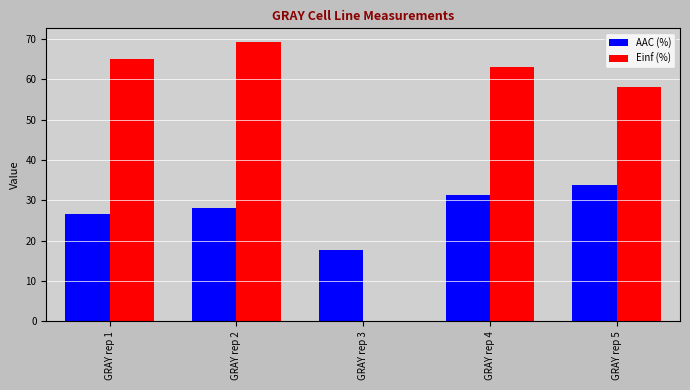

Reading left to right, transcribe all the data shown in this chart.

AAC (%): GRAY rep 1=26.5	GRAY rep 2=28.1	GRAY rep 3=17.6	GRAY rep 4=31.3	GRAY rep 5=33.8
Einf (%): GRAY rep 1=65.0	GRAY rep 2=69.1	GRAY rep 3=0.0	GRAY rep 4=62.9	GRAY rep 5=57.9